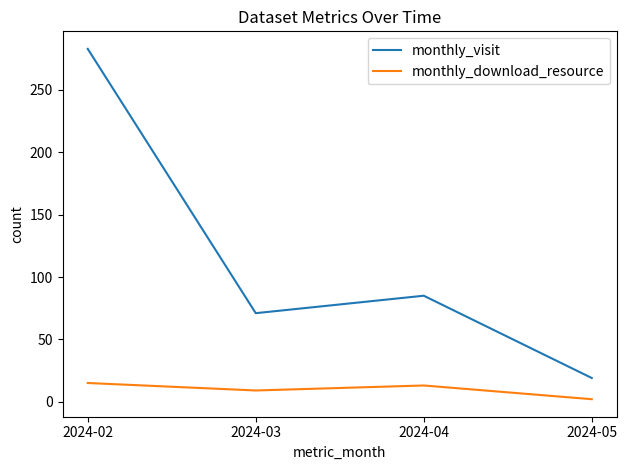

The value of monthly_visit at 2024-05 is 7. True or false?

False